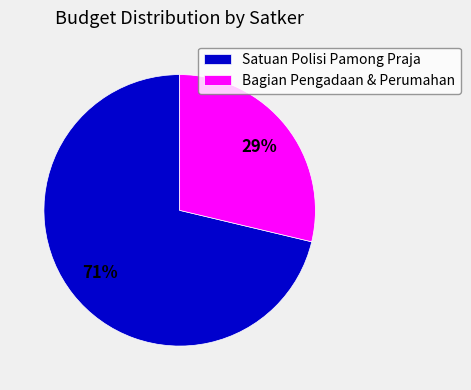

What is the ratio of the value at Bagian Pengadaan & Perumahan to the value at Satuan Polisi Pamong Praja?

0.4